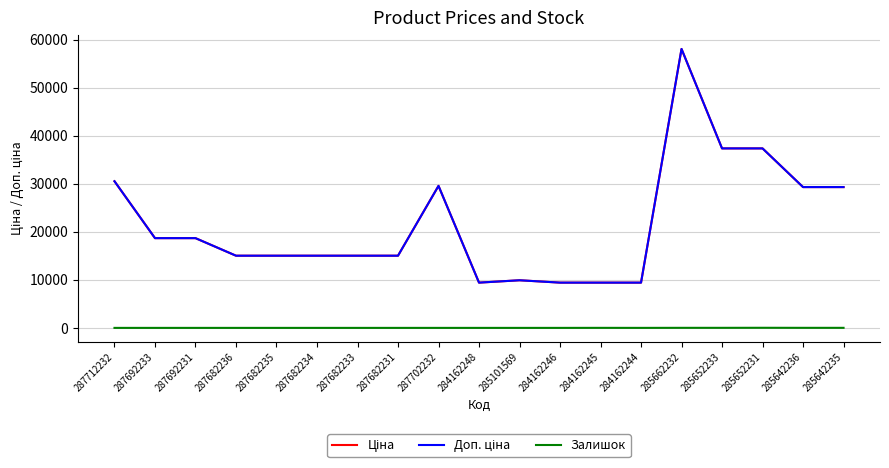

What position from the right is 284162246?

8